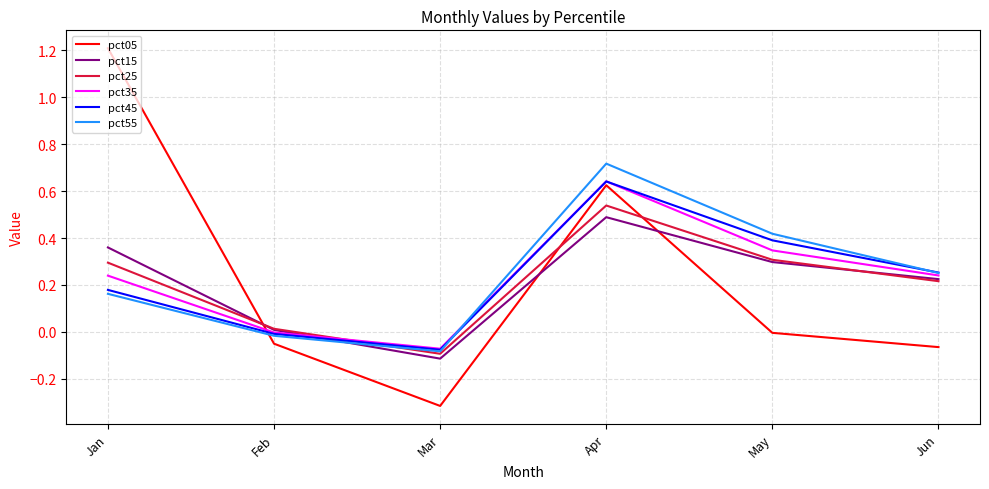

At which category does the chart reach its peak across all series?

Jan